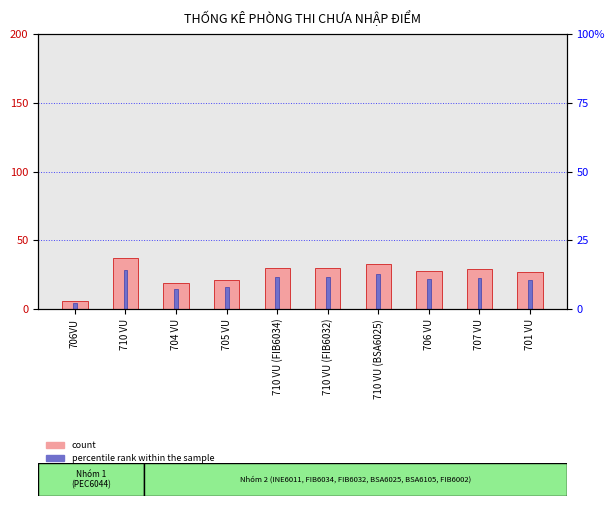

What is the greatest value displayed?

37.0